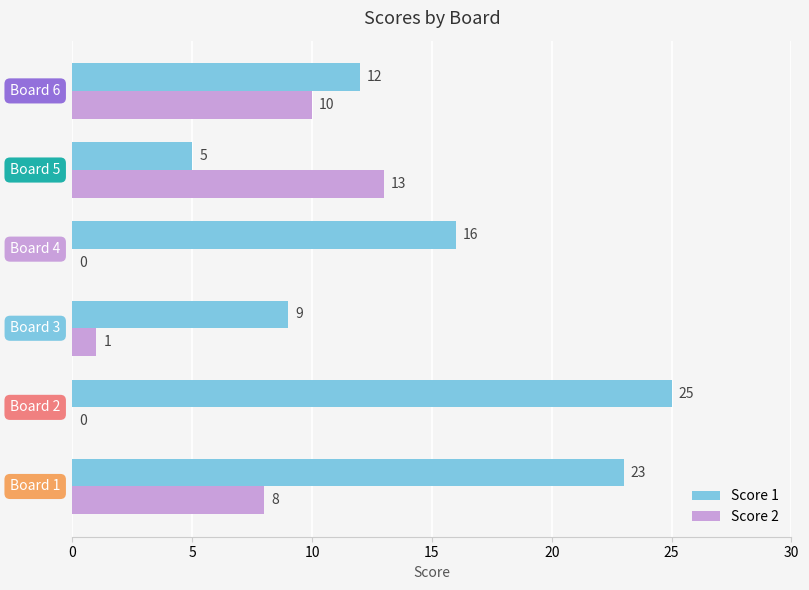

Which series has the largest total across all categories?

Score 1